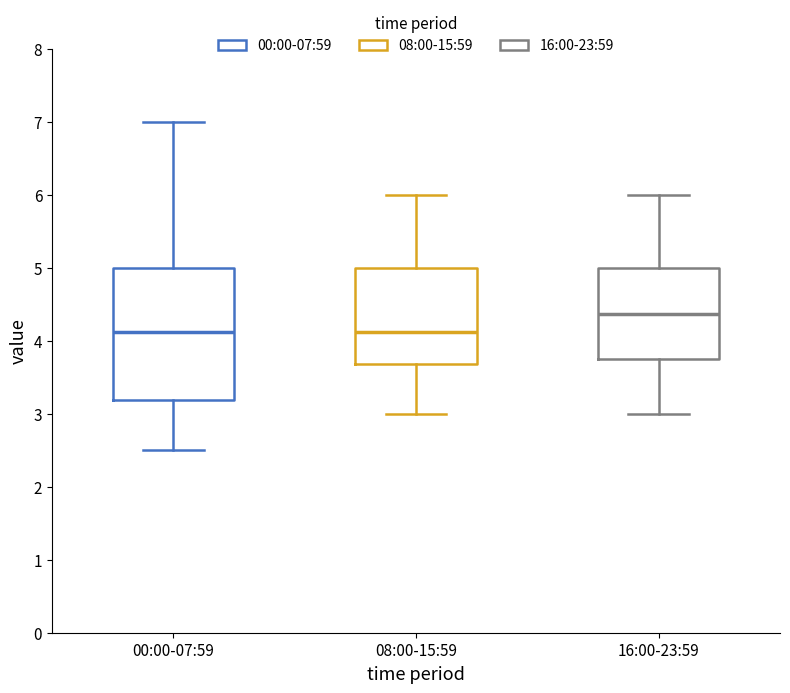

Which box is the tallest, from its lower edge to its upper edge?

00:00-07:59